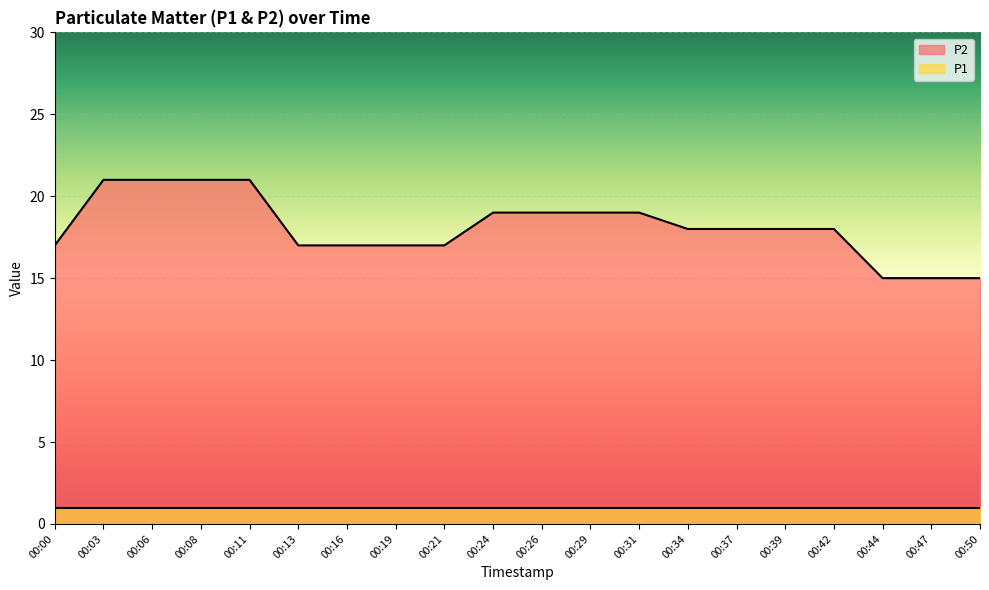

How many series are shown in this chart?

2